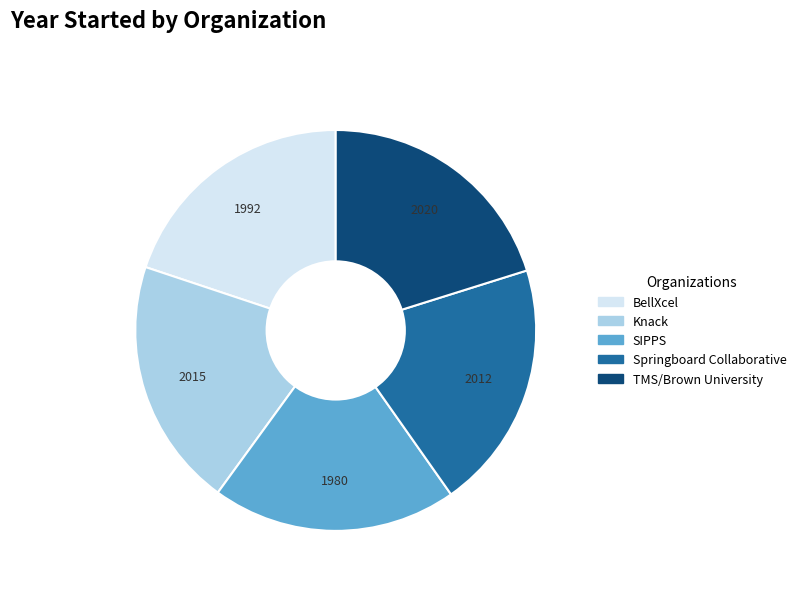

Approximately how many times larger is the value at Knack compared to SIPPS?

1.0